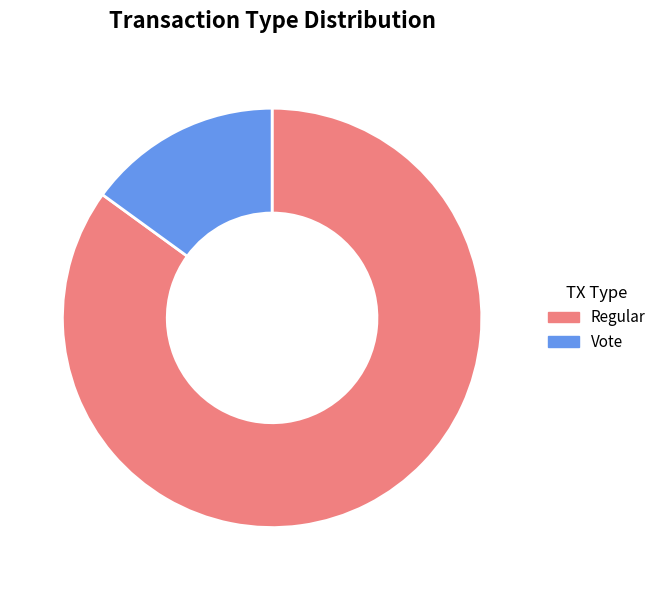

Combined, do Regular and Vote account for over 50%?

Yes